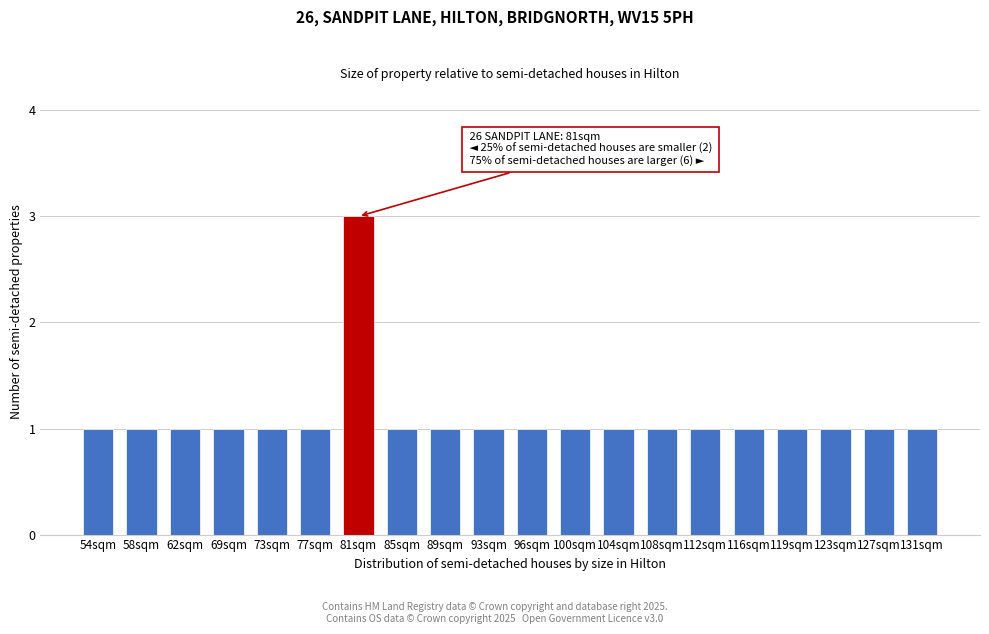

Reading right to left, extract all data points from this chart.

131sqm=1	127sqm=1	123sqm=1	119sqm=1	116sqm=1	112sqm=1	108sqm=1	104sqm=1	100sqm=1	96sqm=1	93sqm=1	89sqm=1	85sqm=1	81sqm=3	77sqm=1	73sqm=1	69sqm=1	62sqm=1	58sqm=1	54sqm=1